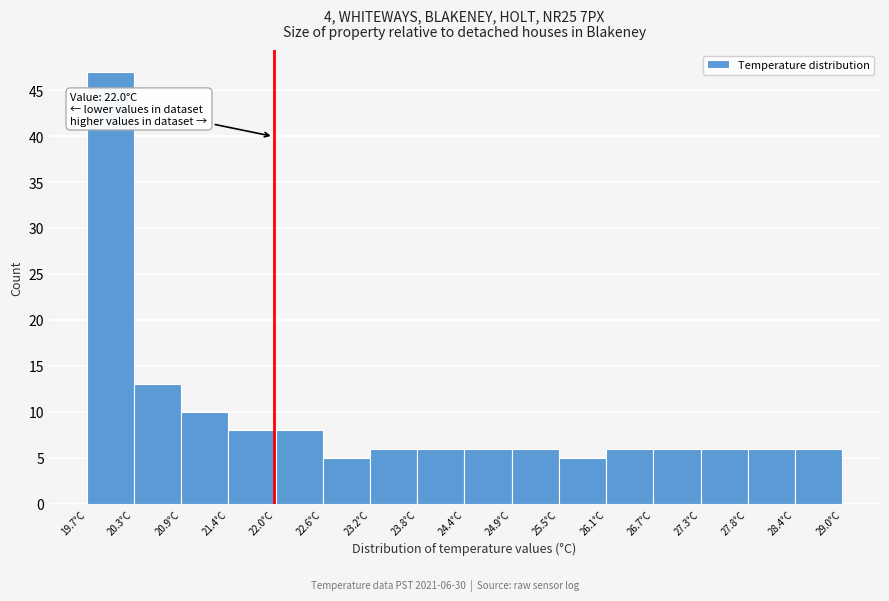

Which range on the x-axis has the tallest bar?

19.7 to 20.3